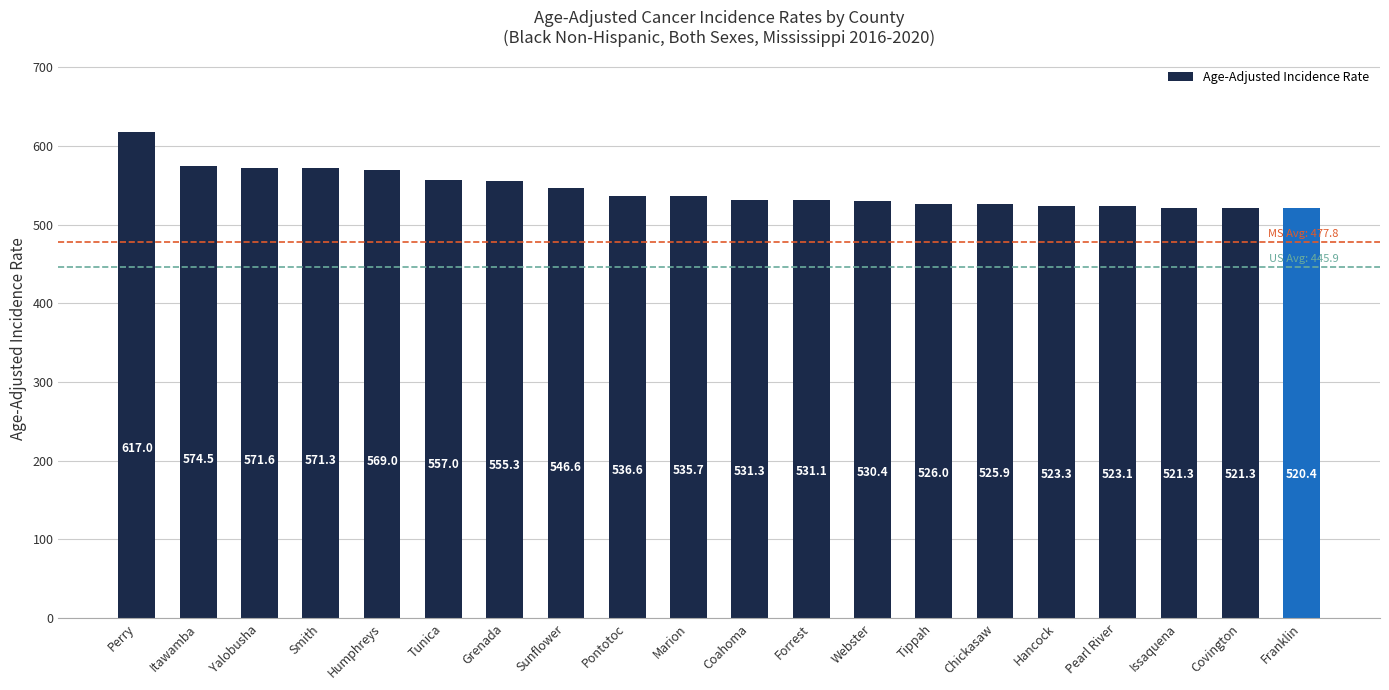

Which category has the highest value across all series?

Perry